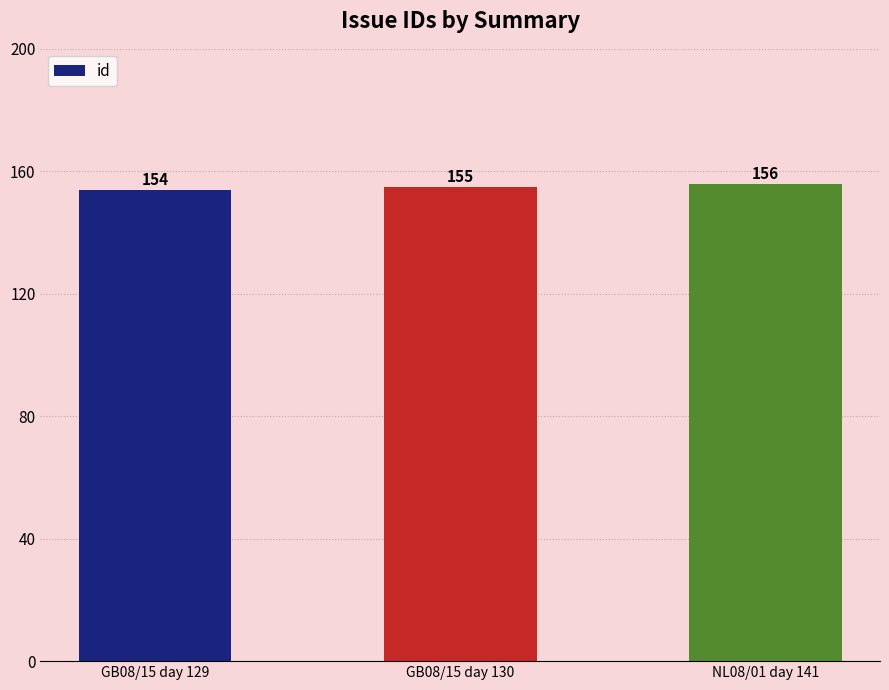

What is the ratio of the value at NL08/01 day 141 to the value at GB08/15 day 130?

1.0